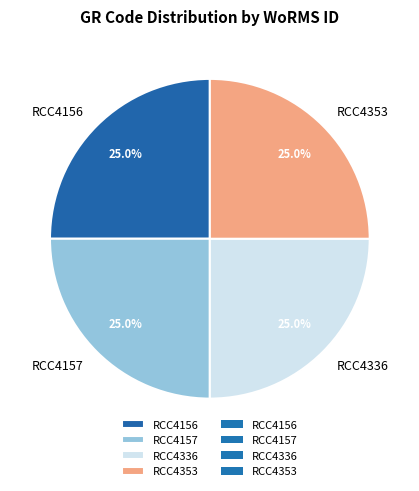

Does RCC4156 account for over 50% of the chart?

No